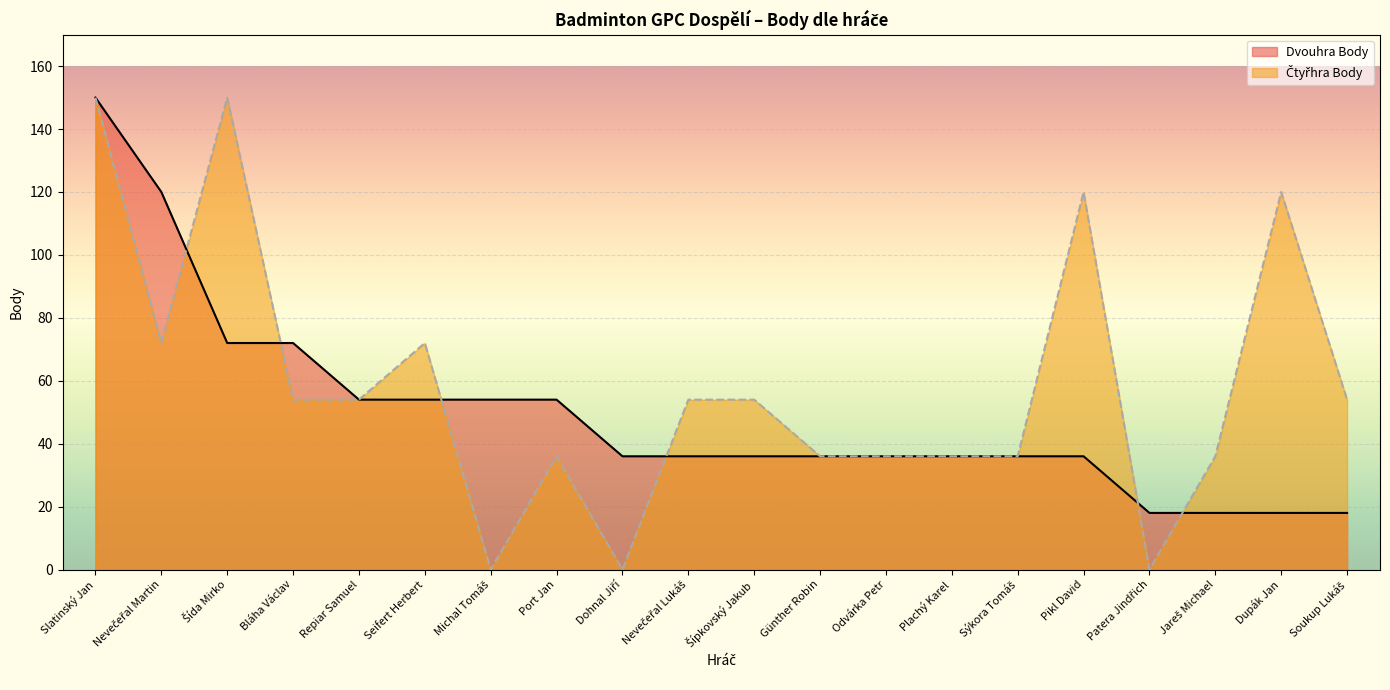

Reading left to right, extract all data points from this chart.

Dvouhra Body: Slatinský Jan=150	Nevečeřal Martin=120	Šída Mirko=72	Bláha Václav=72	Repiar Samuel=54	Seifert Herbert=54	Michal Tomáš=54	Port Jan=54	Dohnal Jiří=36	Nevečeřal Lukáš=36	Šípkovský Jakub=36	Günther Robin=36	Odvárka Petr=36	Plachý Karel=36	Sýkora Tomáš=36	Pikl David=36	Patera Jindřich=18	Jareš Michael=18	Dupák Jan=18	Soukup Lukáš=18
Čtyřhra Body: Slatinský Jan=150	Nevečeřal Martin=72	Šída Mirko=150	Bláha Václav=54	Repiar Samuel=54	Seifert Herbert=72	Michal Tomáš=0	Port Jan=36	Dohnal Jiří=0	Nevečeřal Lukáš=54	Šípkovský Jakub=54	Günther Robin=36	Odvárka Petr=36	Plachý Karel=36	Sýkora Tomáš=36	Pikl David=120	Patera Jindřich=0	Jareš Michael=36	Dupák Jan=120	Soukup Lukáš=54